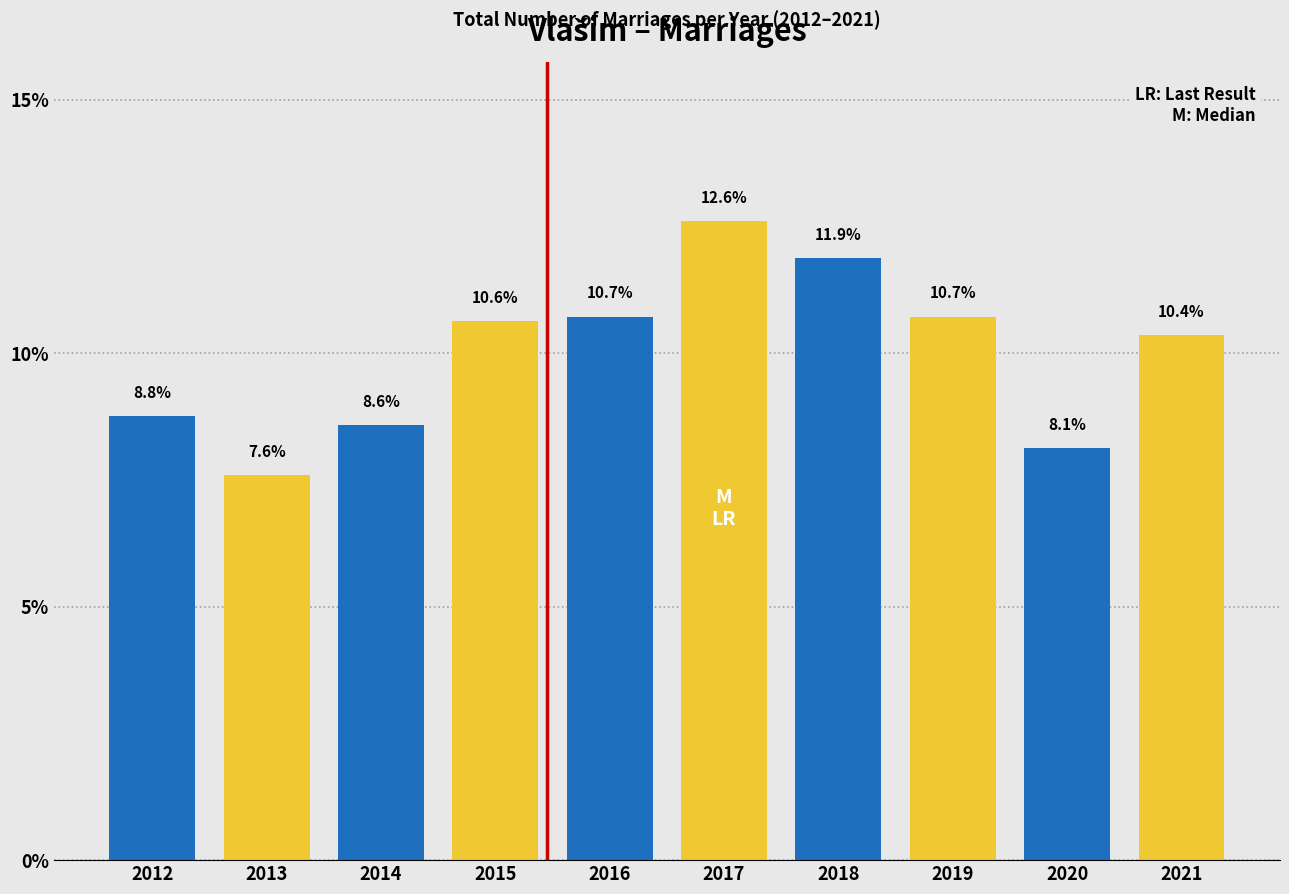

Reading left to right, extract all data points from this chart.

8.8	7.6	8.6	10.6	10.7	12.6	11.9	10.7	8.1	10.4